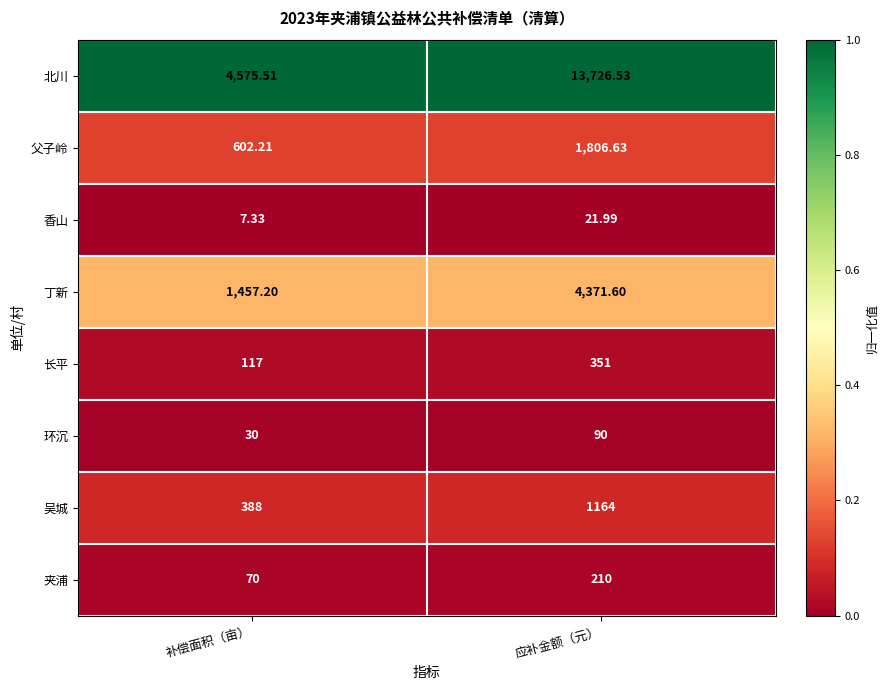

Which label corresponds to the smallest value in the chart?

补偿面积（亩）